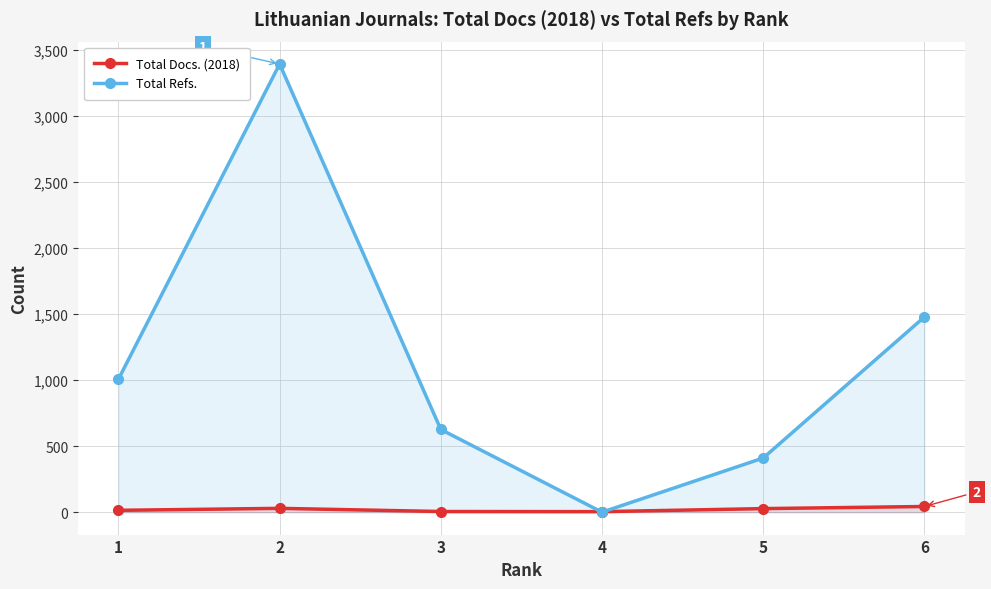

How many values in the Total Docs. (2018) series exceed 27?

2